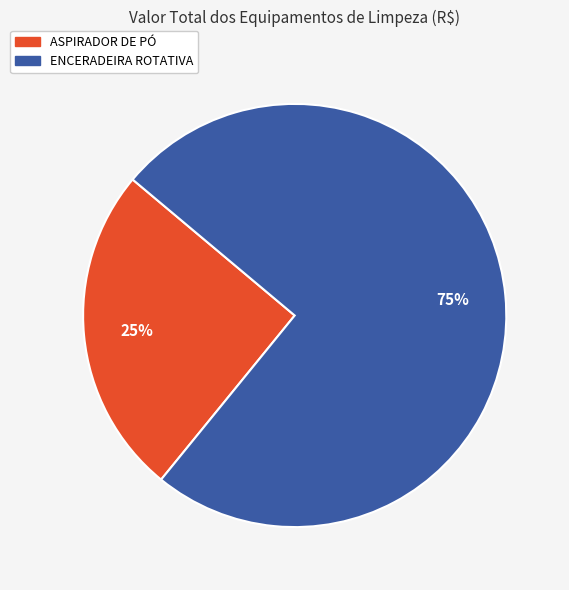

Is the sum of ENCERADEIRA ROTATIVA and ASPIRADOR DE PÓ greater than half?

Yes